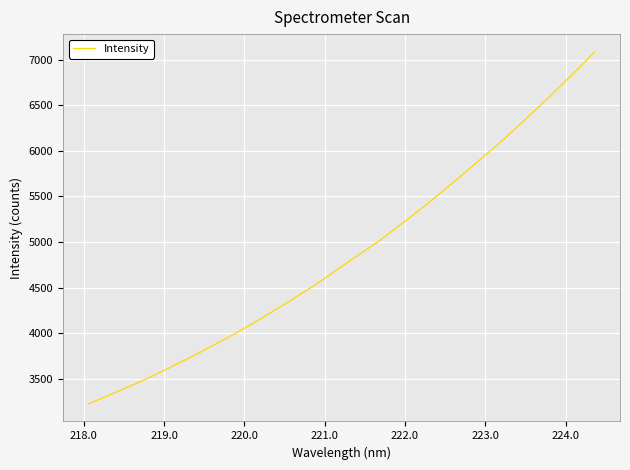

What is the difference between the maximum and minimum values?

3858.4